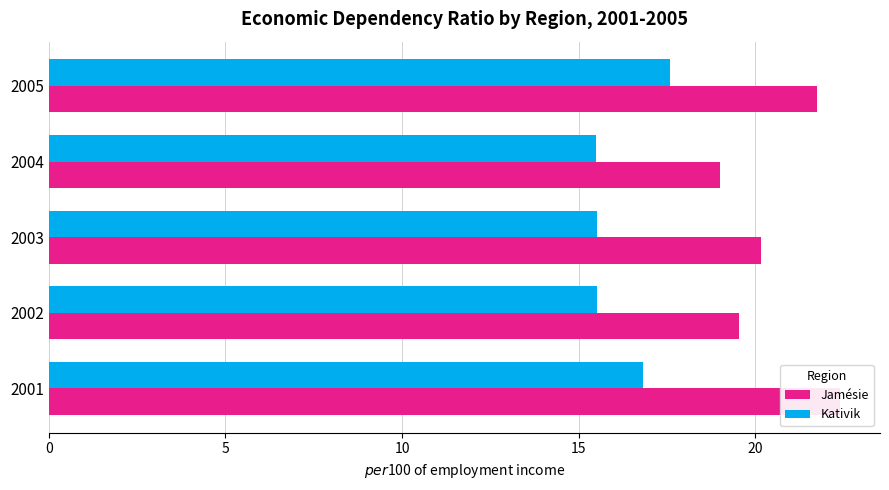

What is the difference between the maximum and minimum values in the Jamésie series?

3.4